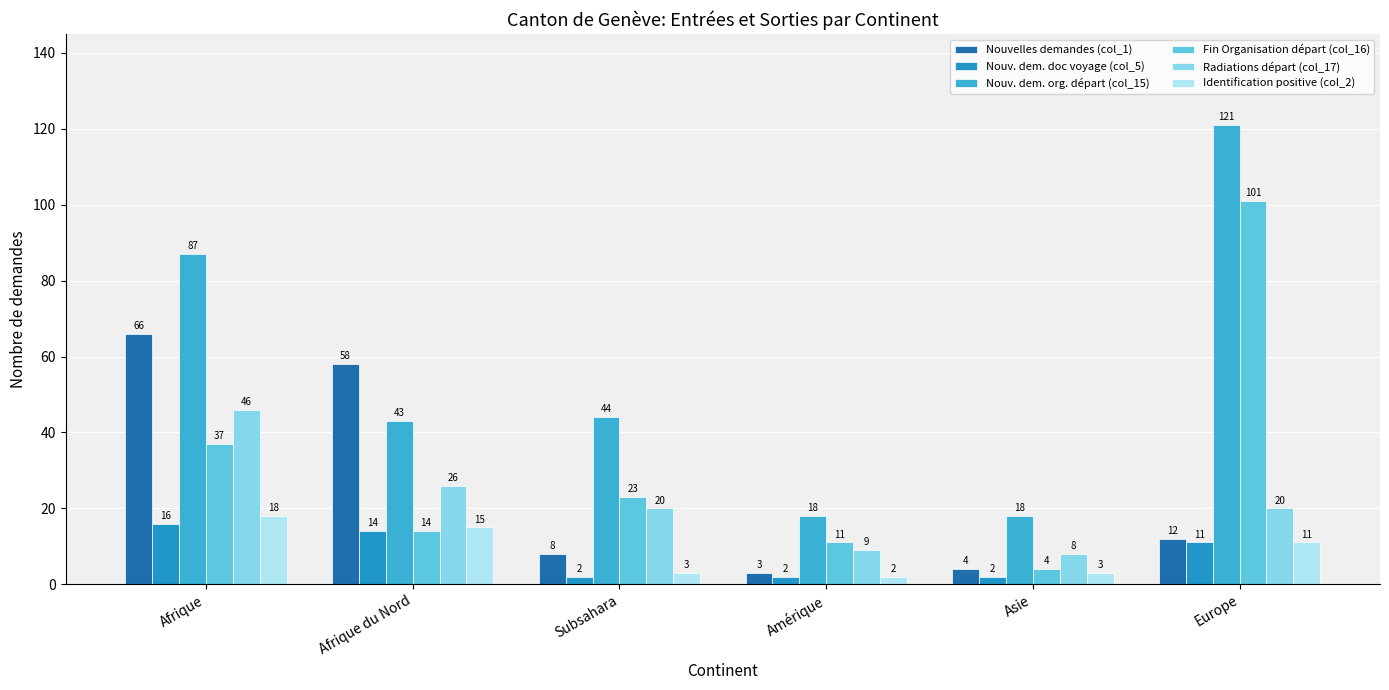

What is the lowest value of the Nouv. dem. org. départ (col_15) series?

18